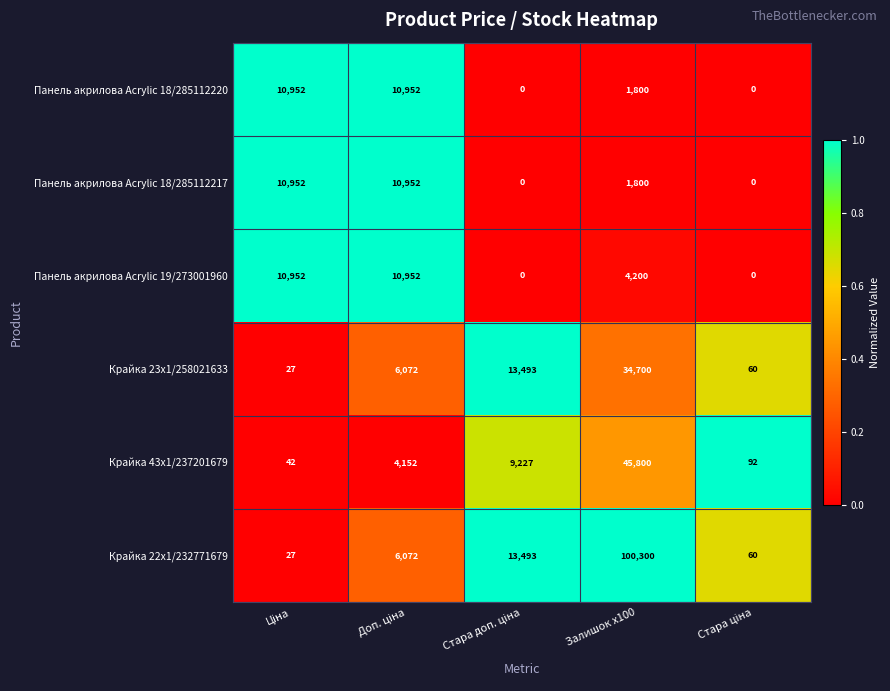

True or false: Панель акрилова Acrylic 18/285112220 has a value of 1800 at Залишок x100.

True